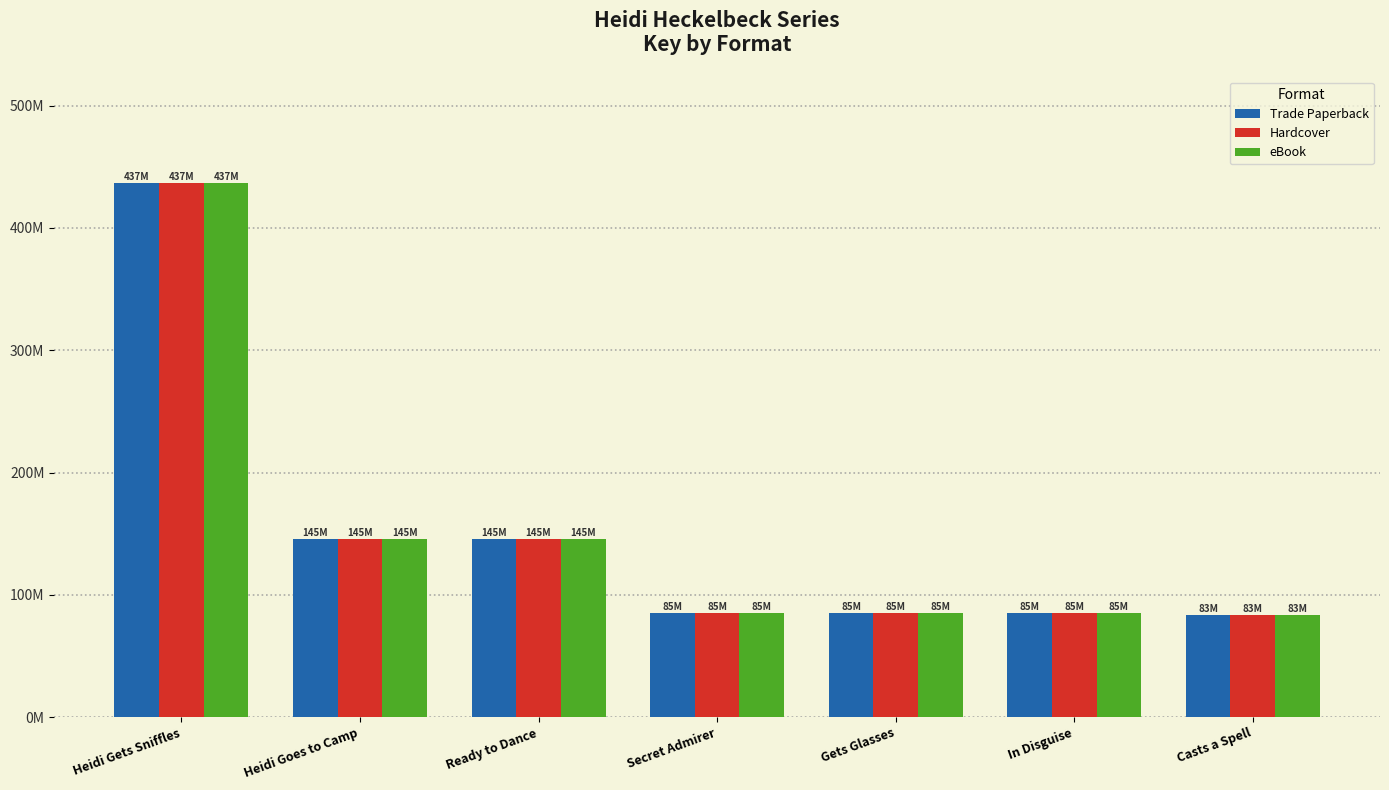

Reading right to left, extract all data points from this chart.

Trade Paperback: 83396863	84988248	84994193	84994315	145430103	145430881	436661836
Hardcover: 83396863	84988248	84994193	84994315	145430103	145430881	436661836
eBook: 83396863	84988248	84994193	84994315	145430103	145430881	436661836